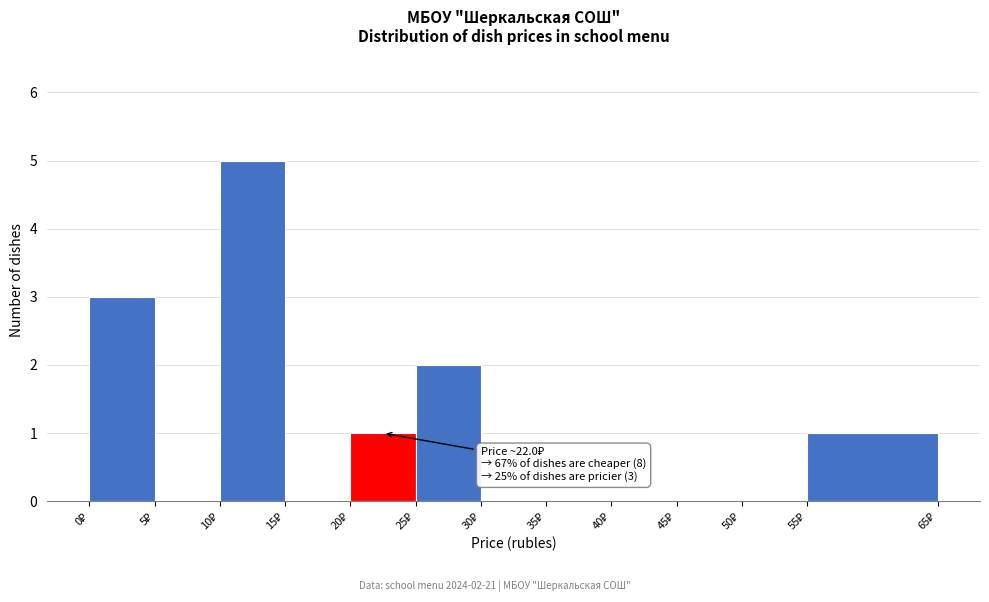

Over which range of the x-axis is the bar tallest?

10 to 15